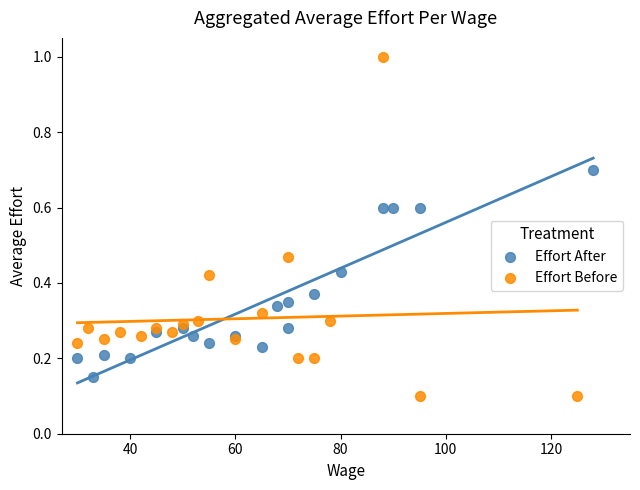

Which series reaches the maximum Y coordinate?

Effort Before